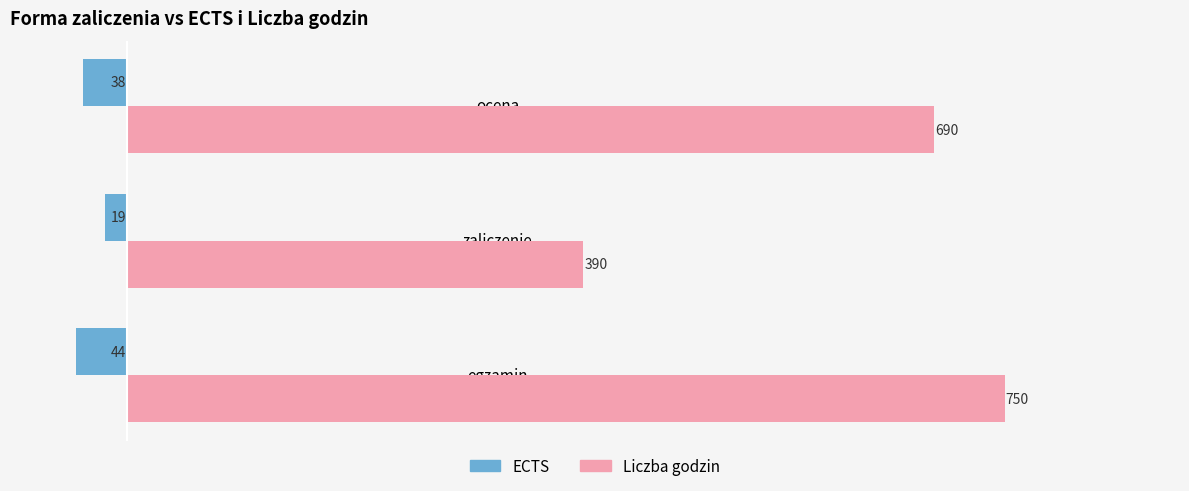

At how many categories does at least one series exceed 168?

3